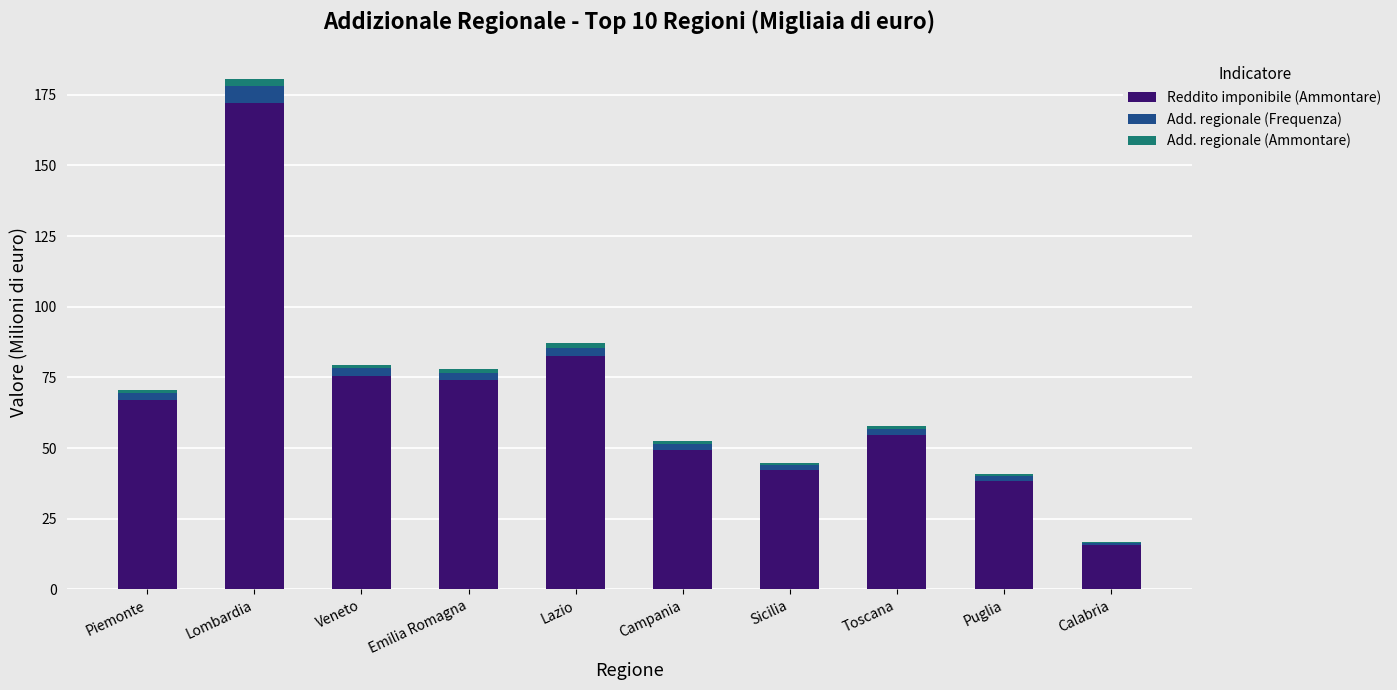

At which category is the sum across all series the highest?

Lombardia